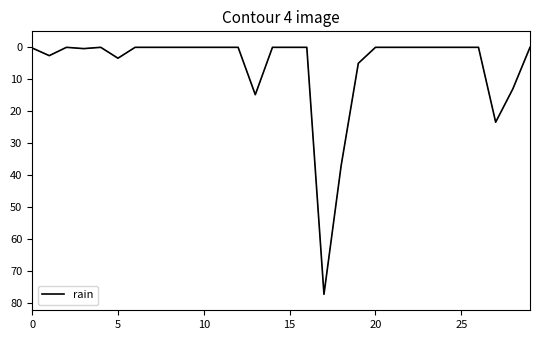

What is the maximum value shown in the chart?

77.2